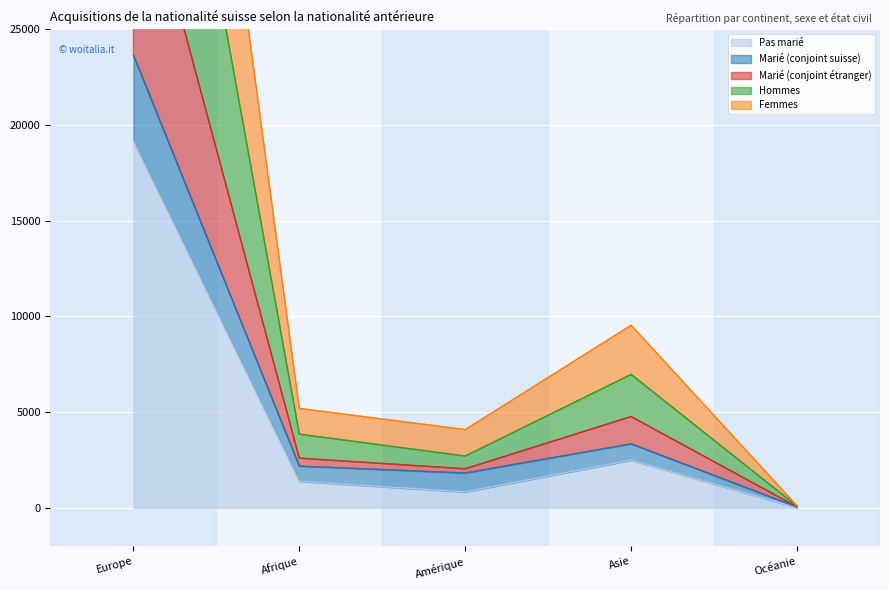

Which has a higher value, Océanie or Europe?

Europe